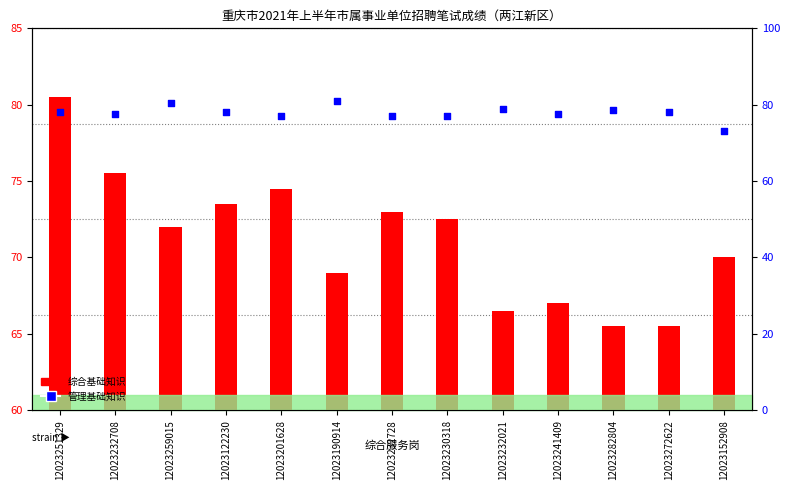

Which series reaches the maximum Y coordinate?

管理基础知识